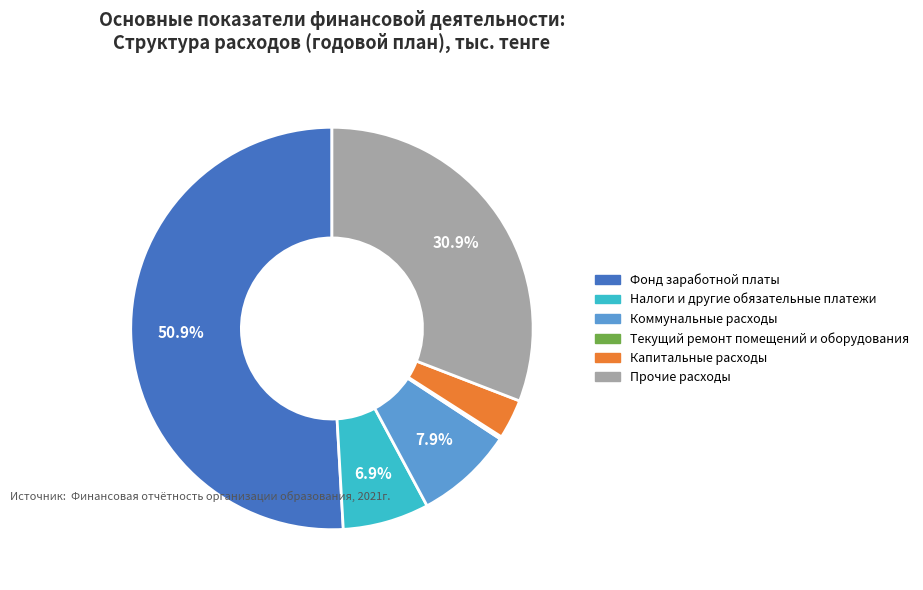

What is the ratio of the value at Коммунальные расходы to the value at Капитальные расходы?

2.5